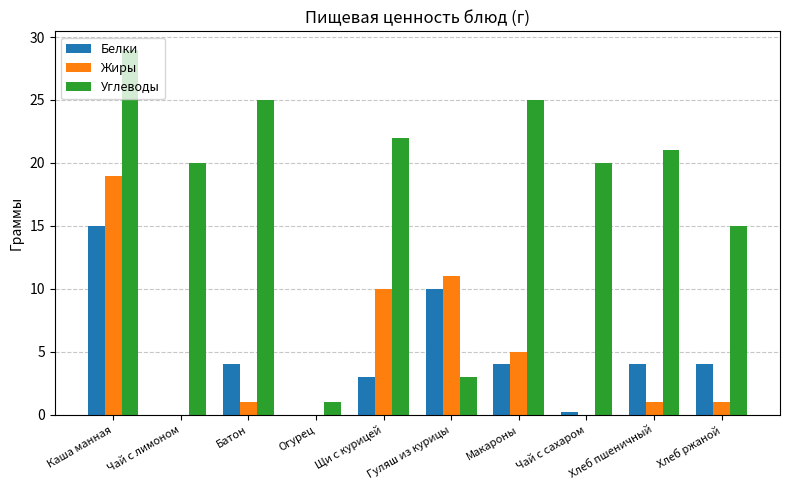

At which label does Белки reach its peak?

Каша манная